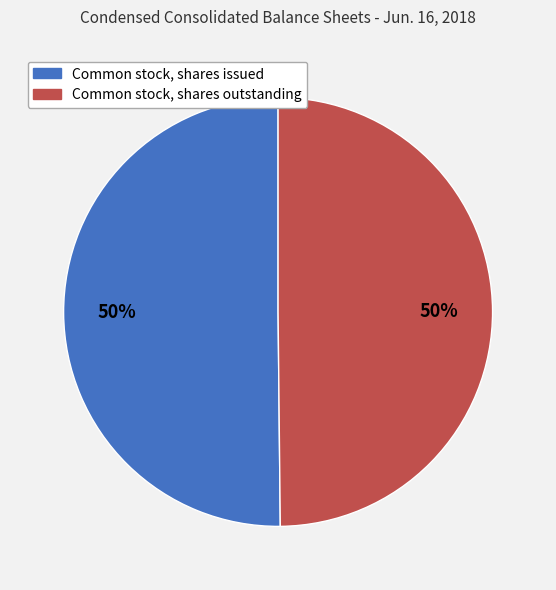

To the nearest percent, what is the average slice percentage?

50%